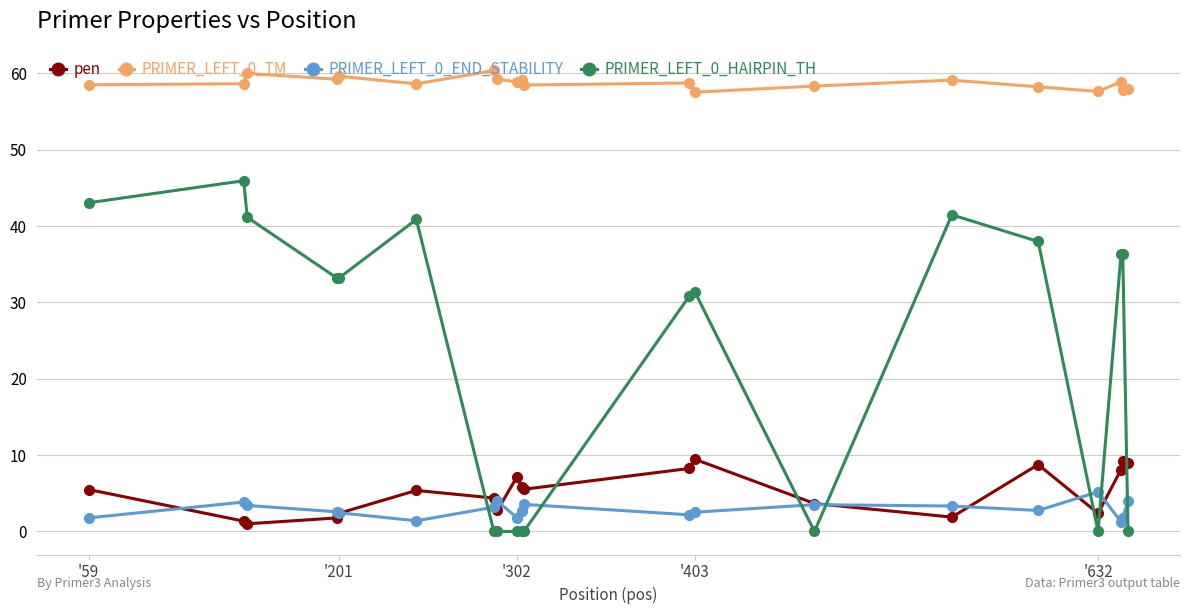

What are all the series names shown in the legend?

pen, PRIMER_LEFT_0_TM, PRIMER_LEFT_0_END_STABILITY, PRIMER_LEFT_0_HAIRPIN_TH